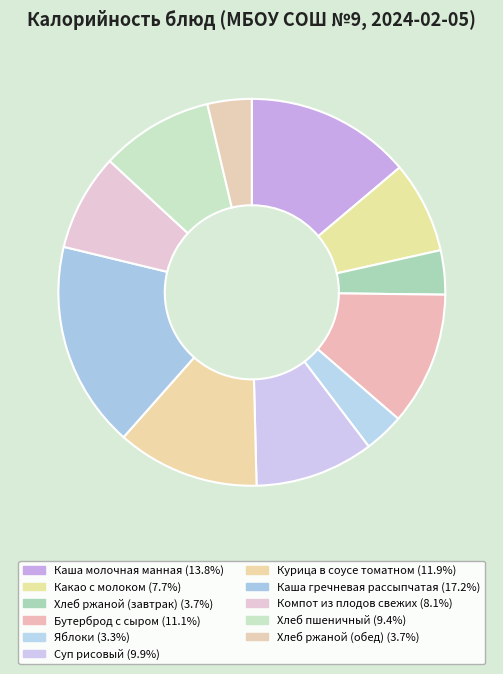

Which has a higher value, Каша гречневая рассыпчатая or Яблоки?

Каша гречневая рассыпчатая